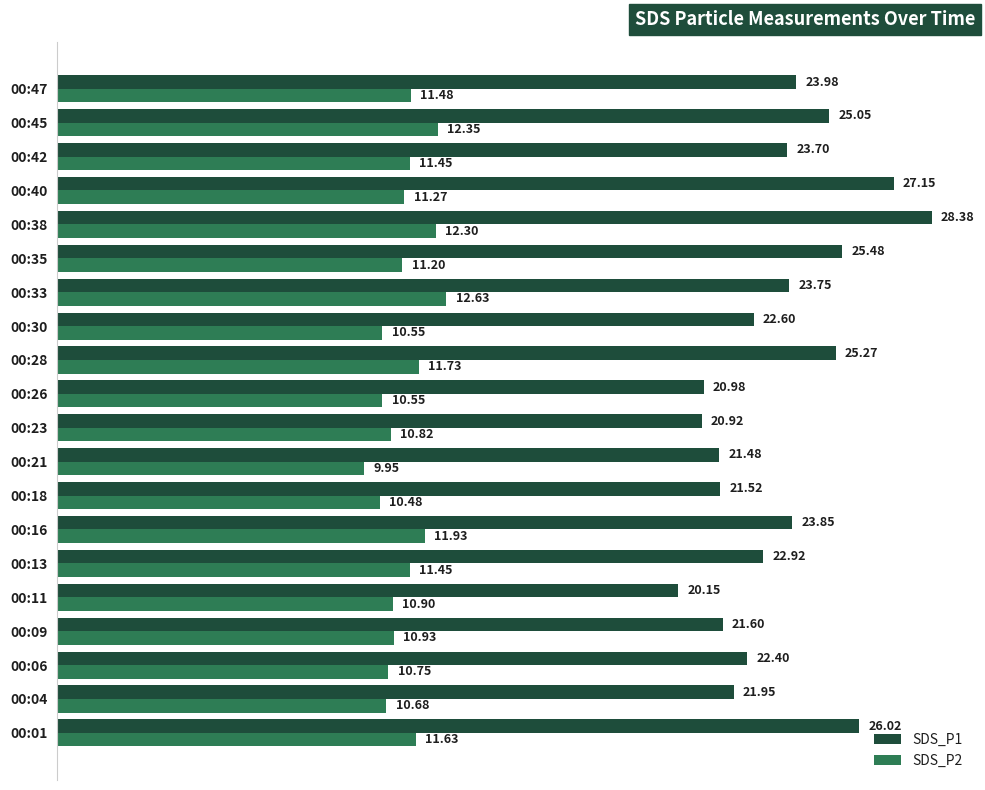

What is the sum of all SDS_P2 values?

225.0